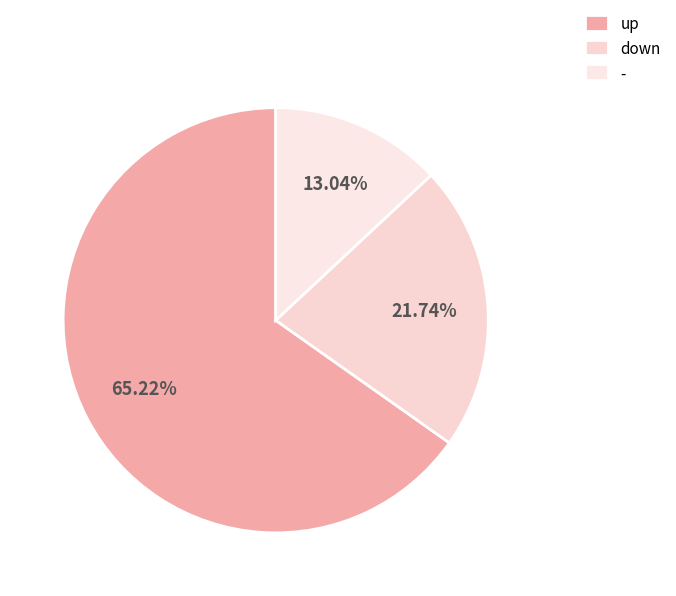

Is it true that down is 22% of the pie?

True